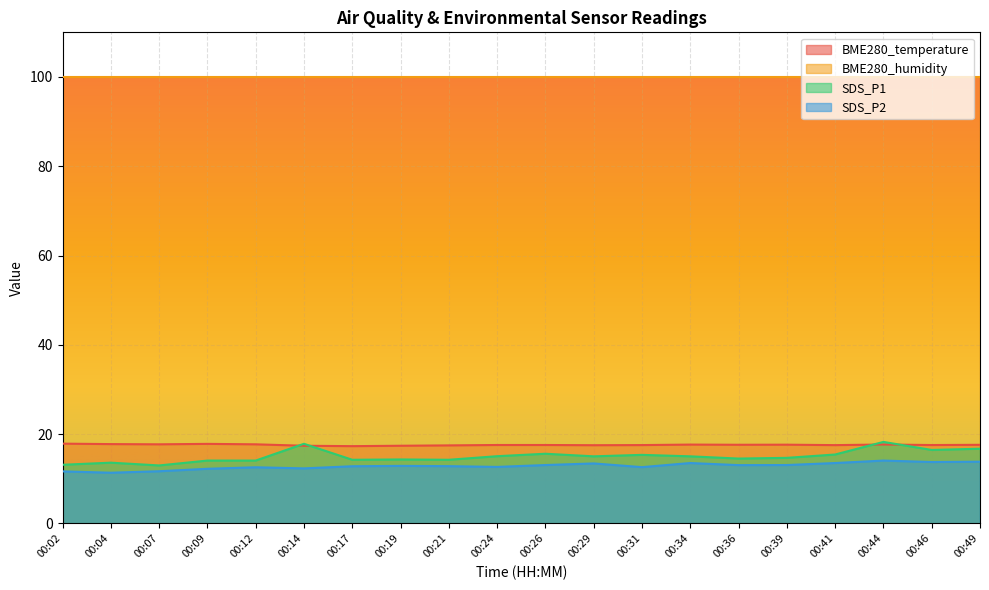

What is the average value of the BME280_temperature series?

17.6